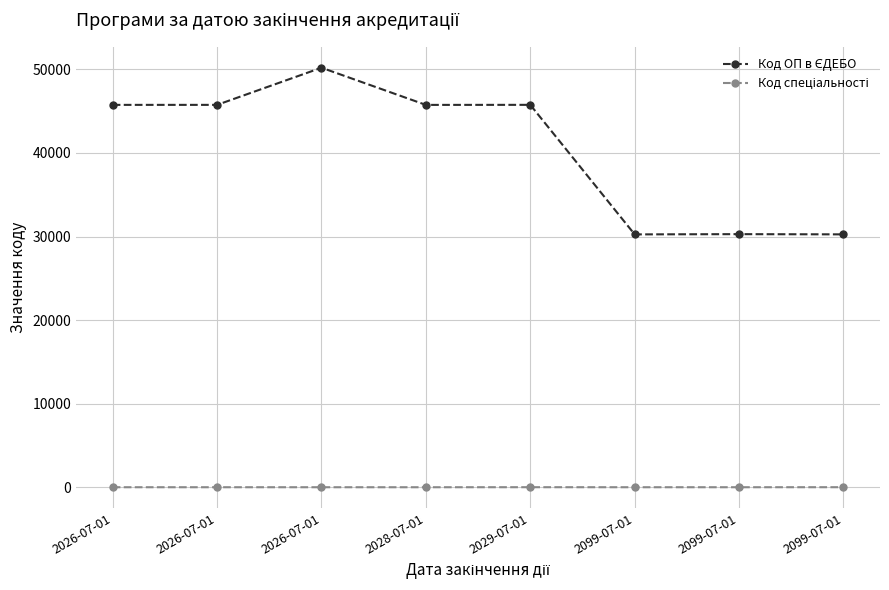

At which category does Код спеціальності reach its first local valley?

2028-07-01